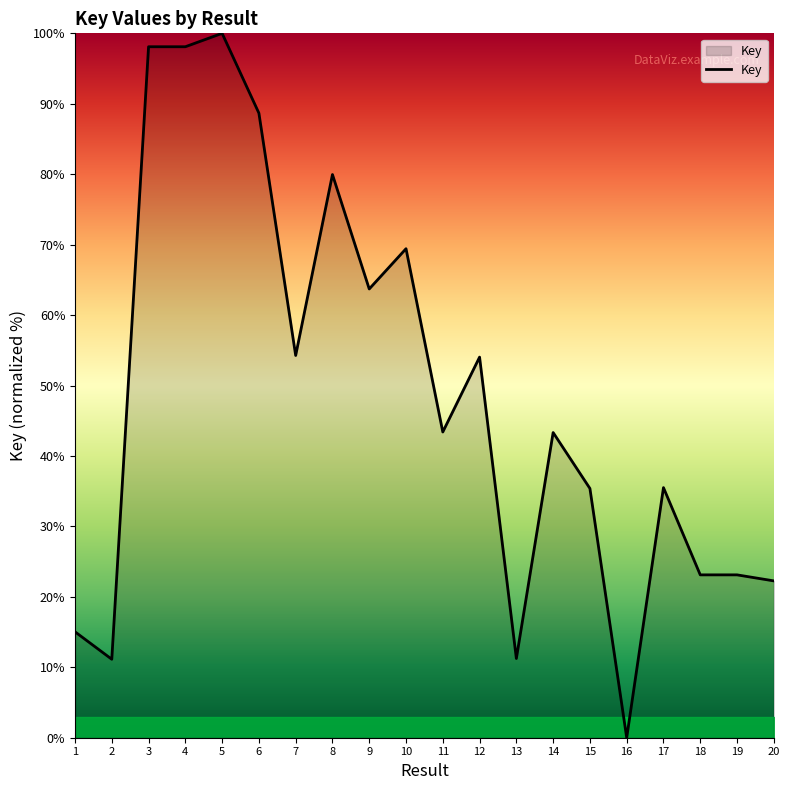

What is the maximum value shown in the chart?

100.0